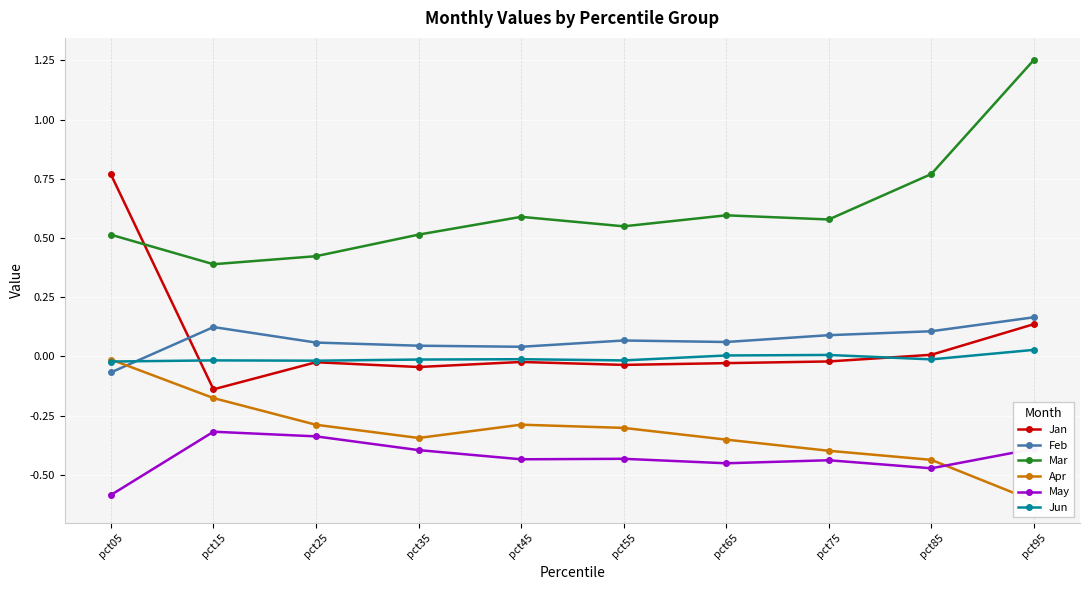

Rank the series at pct65 from highest to lowest value.

Mar, Feb, Jun, Jan, Apr, May